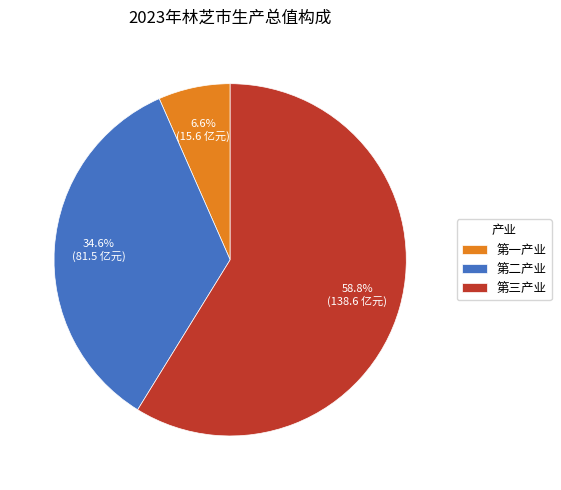

Which category has the smallest portion of the pie?

第一产业